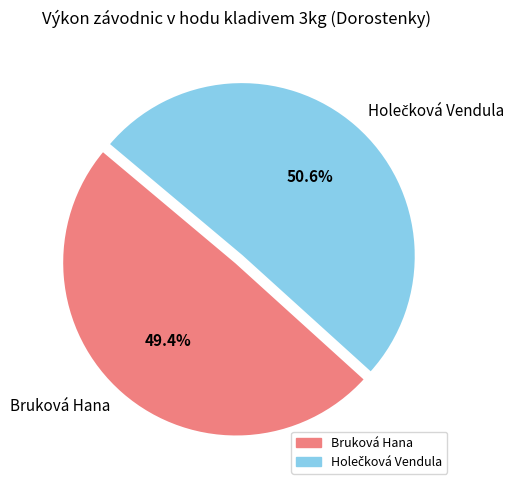

How many segments does this pie chart have?

2